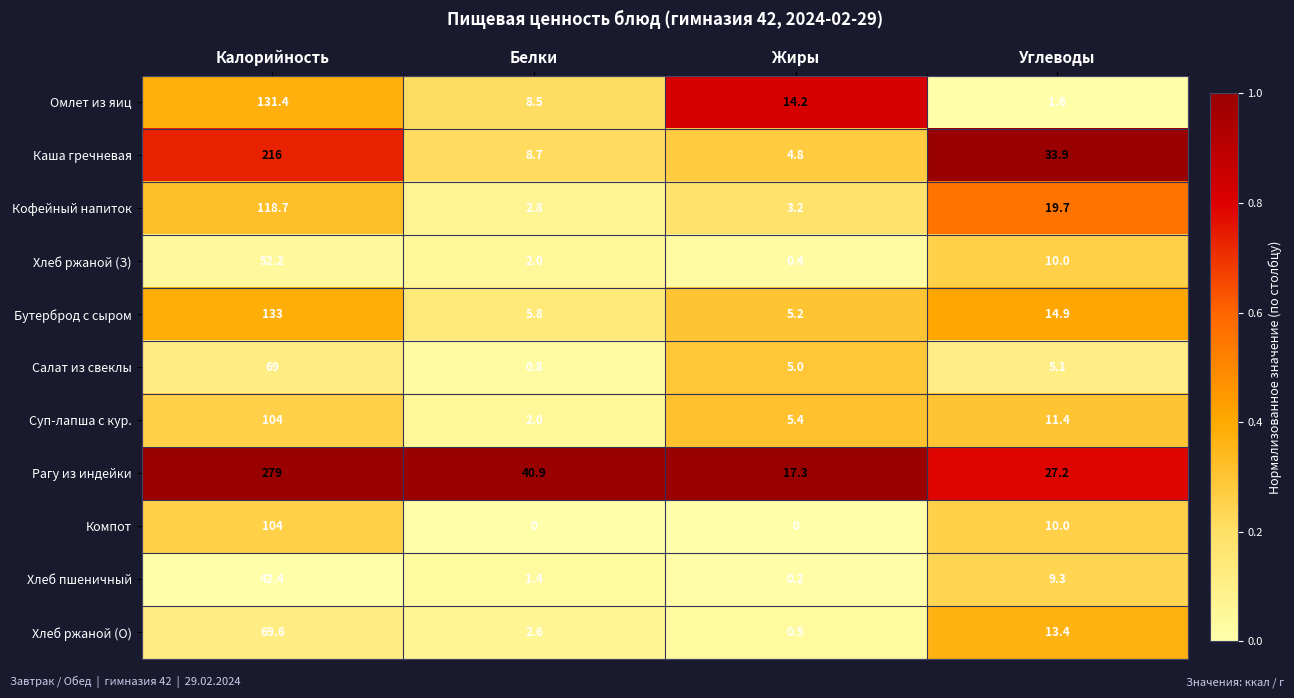

How many categories are shown in the chart?

4